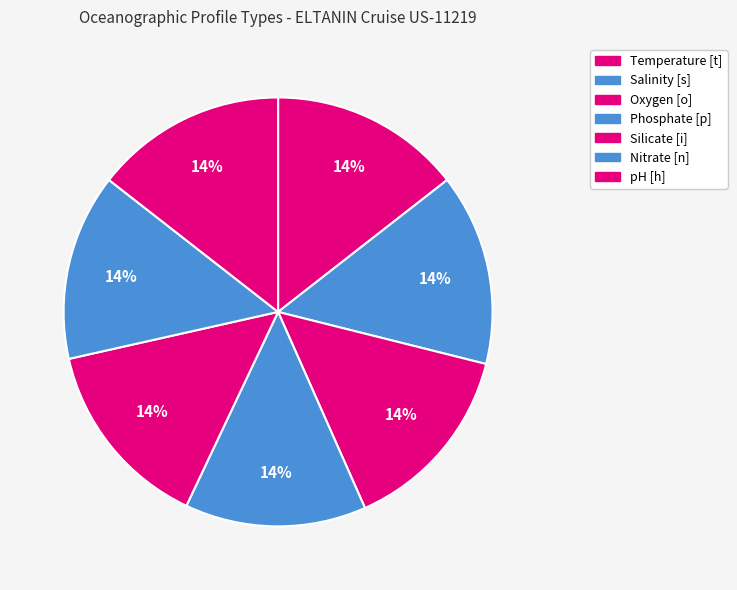

Does any single category account for the majority?

No